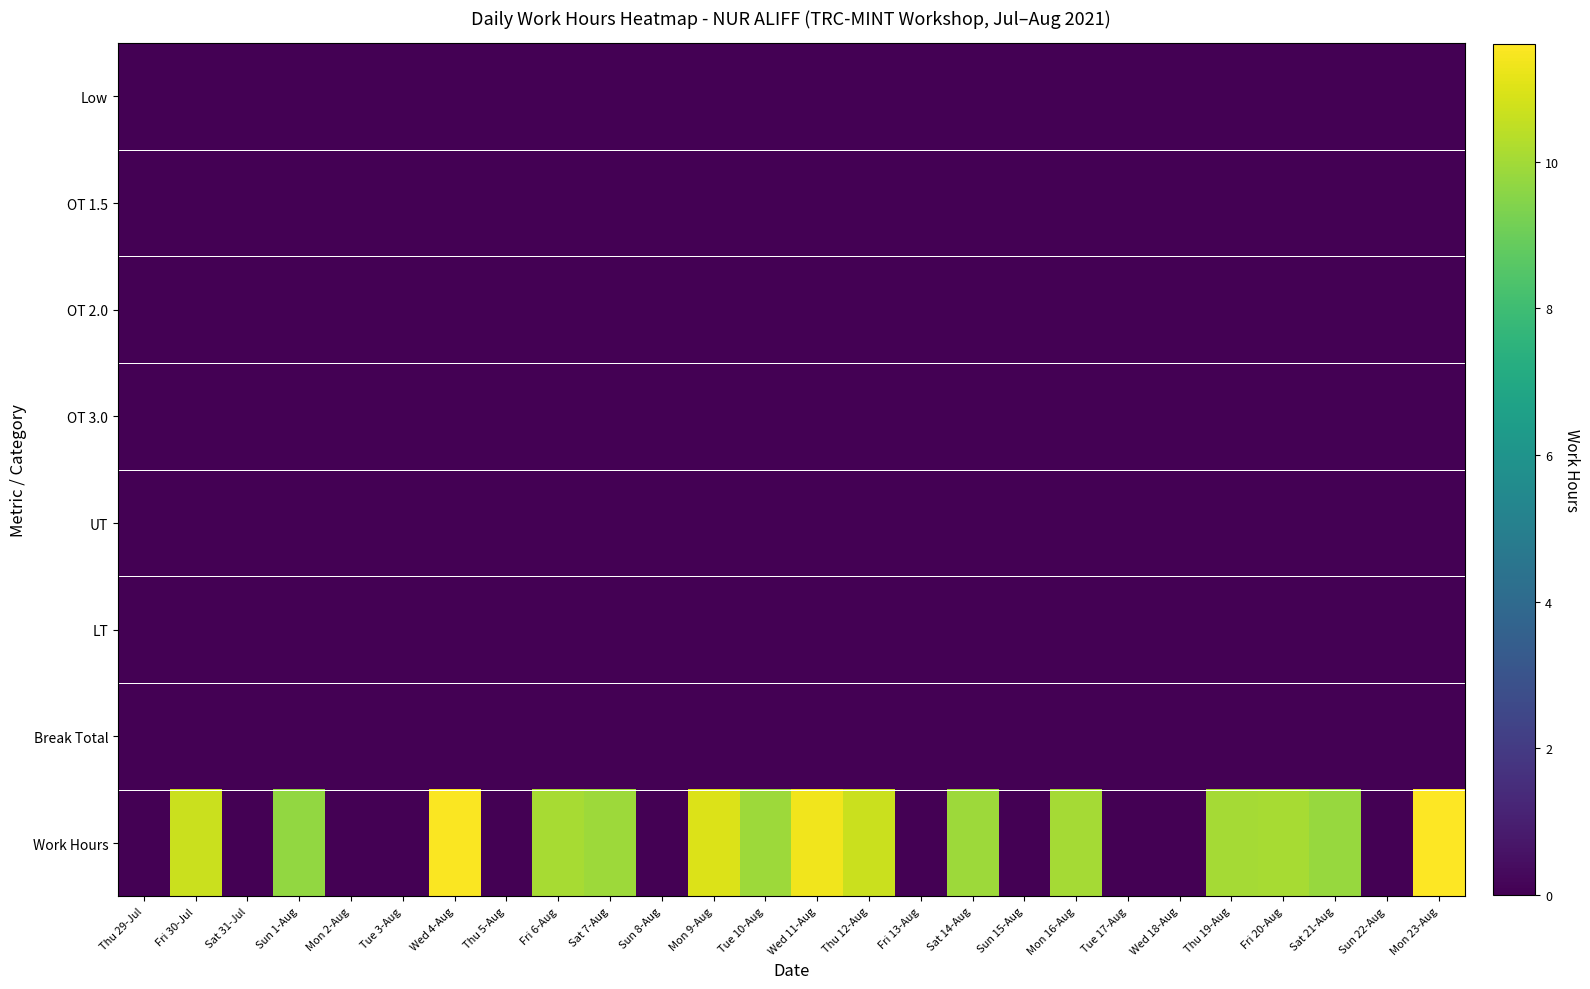

Which series has the widest spread of values?

Work Hours